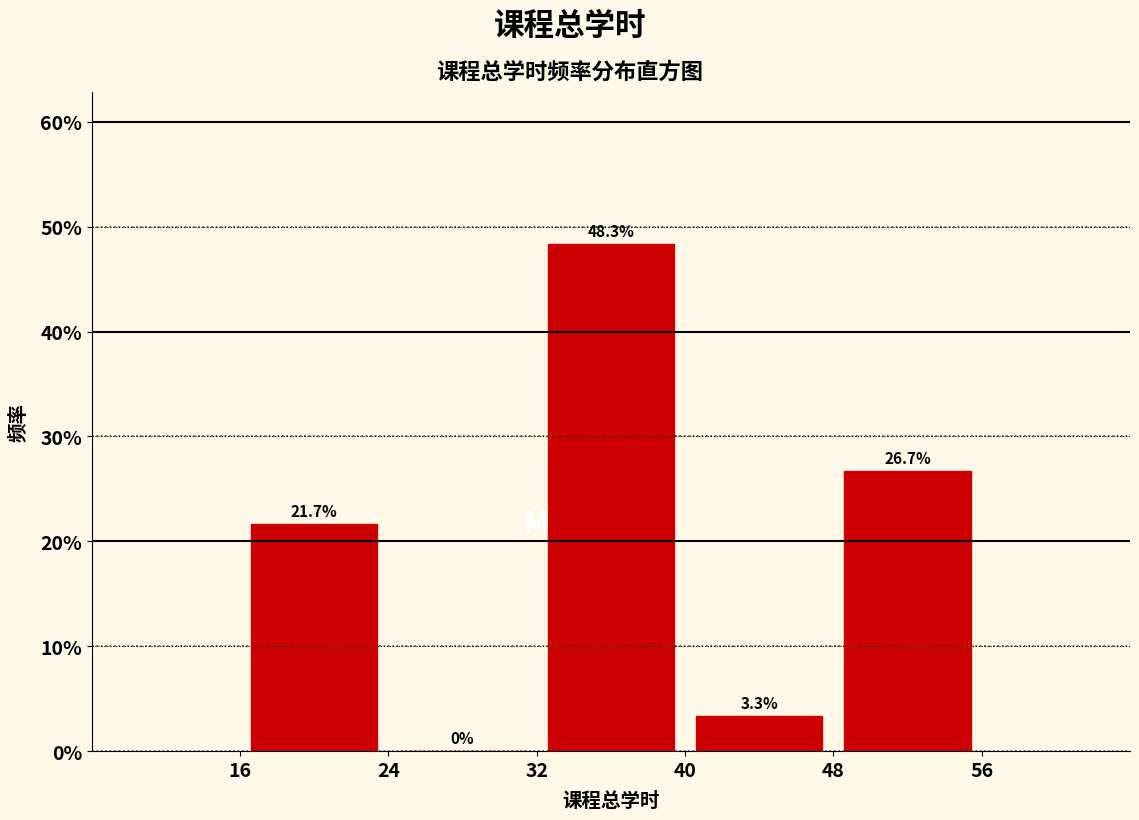

How tall is the bar that spans 40 to 48 on the x-axis?

3.3